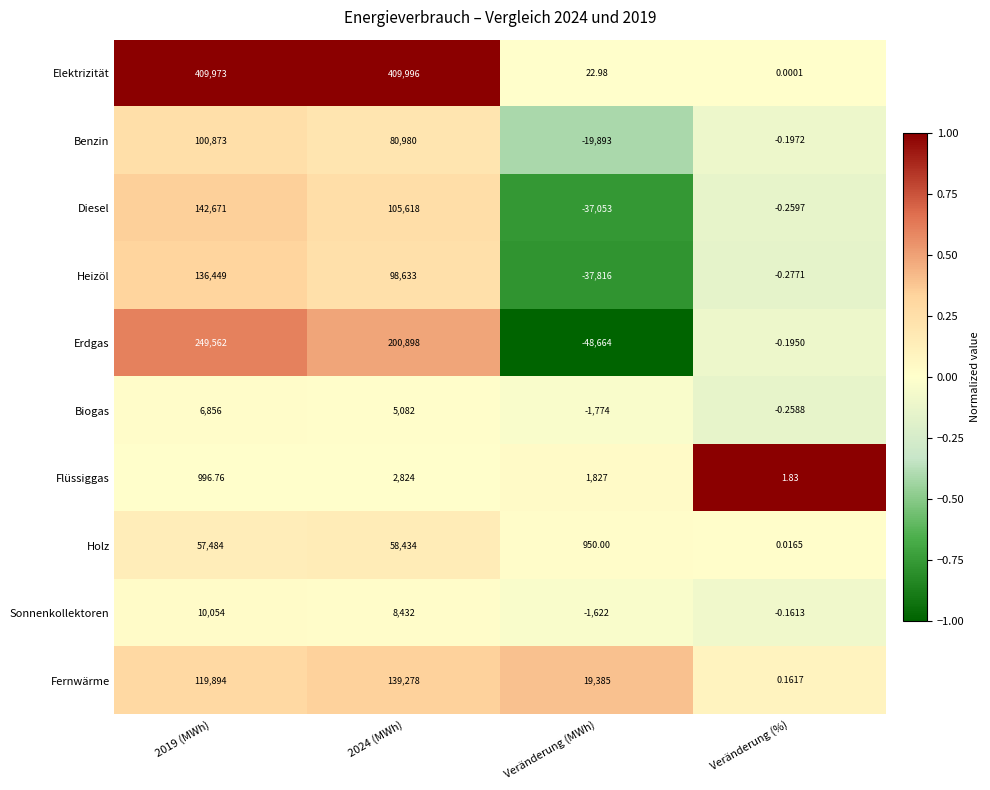

Which series has the largest total across all categories?

Elektrizität